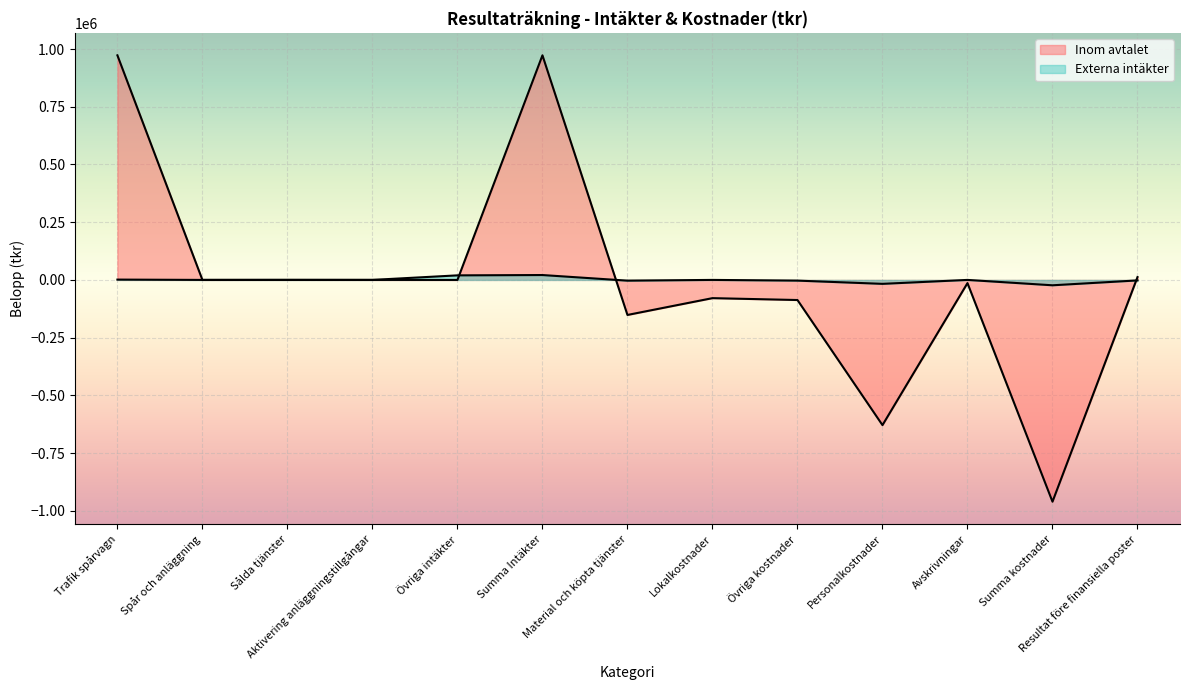

Which category has the lowest value across all series?

Summa kostnader